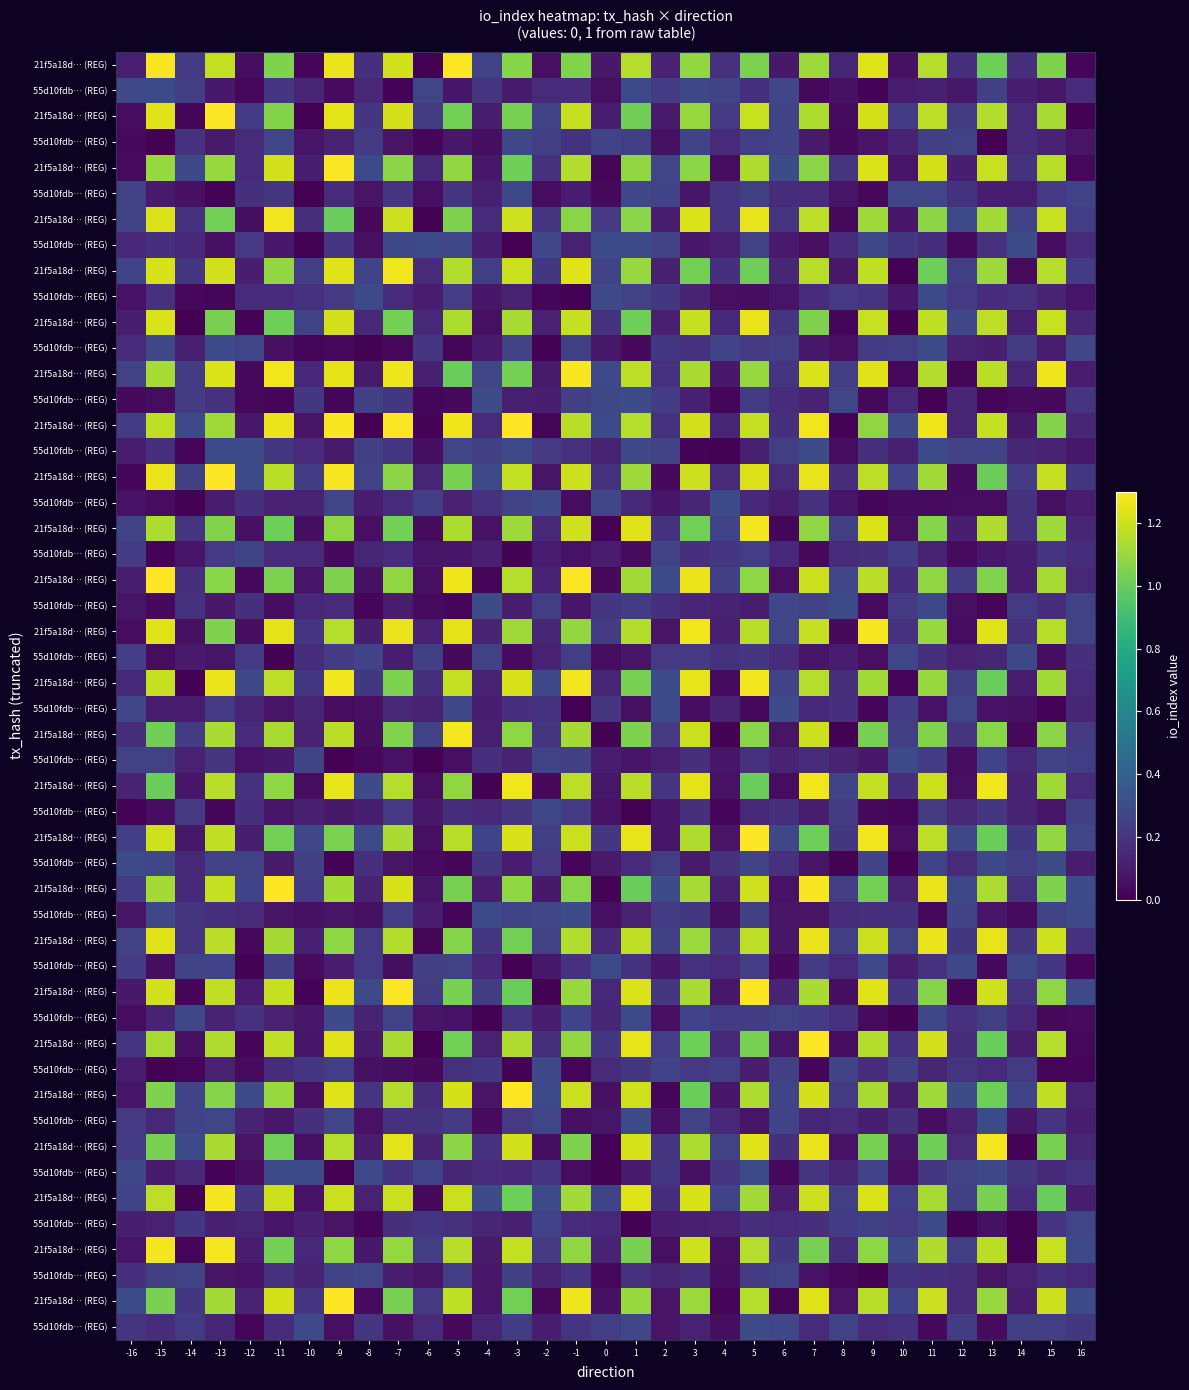

Is it true that 21f5a18d76cbd3a0f31cbbca5d793bc89e6be56 equals 1 at 1?

True